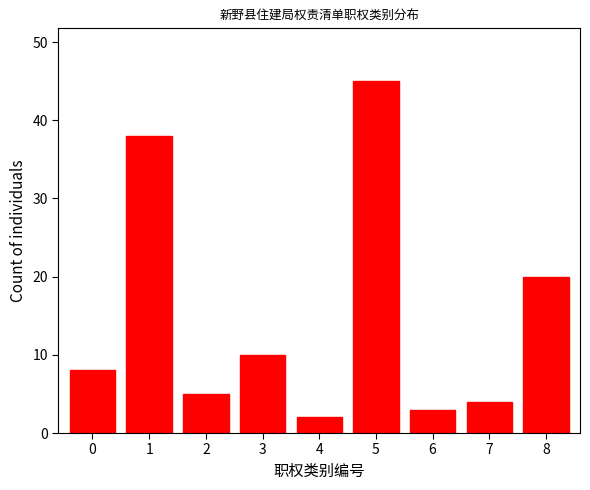

Reading left to right, what are all the values shown in this chart?

0=8	1=38	2=5	3=10	4=2	5=45	6=3	7=4	8=20